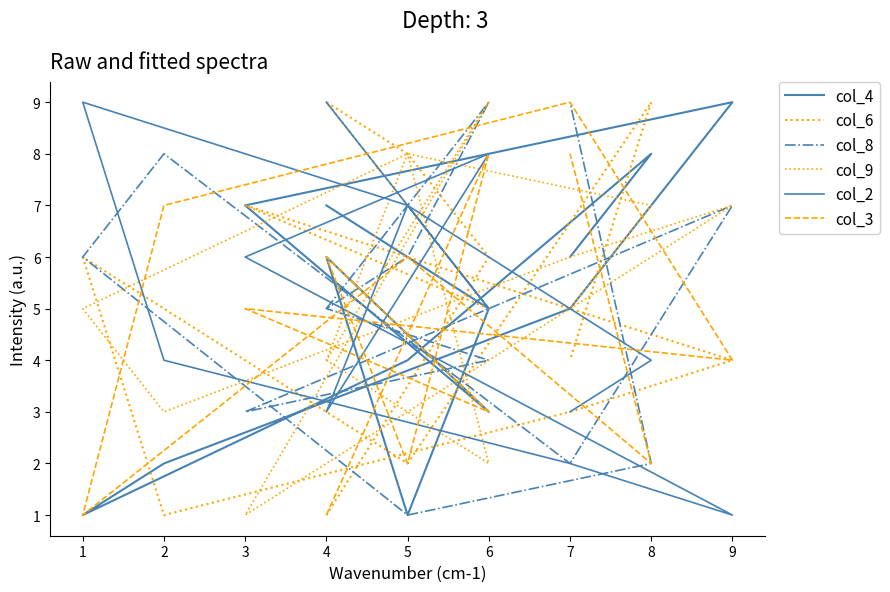

What are all the series names shown in the legend?

col_4, col_6, col_8, col_9, col_2, col_3